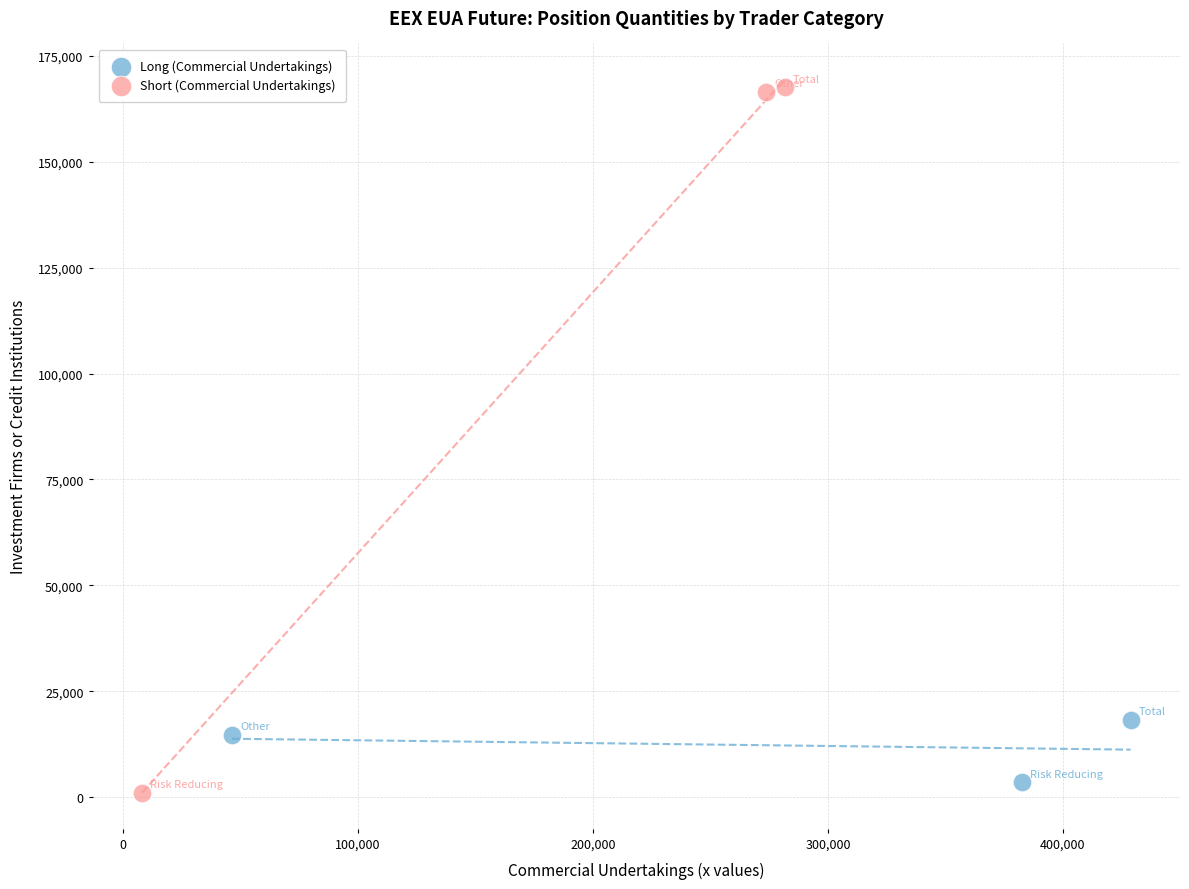

Which series has the largest Y range (max minus min)?

Short (Commercial Undertakings)